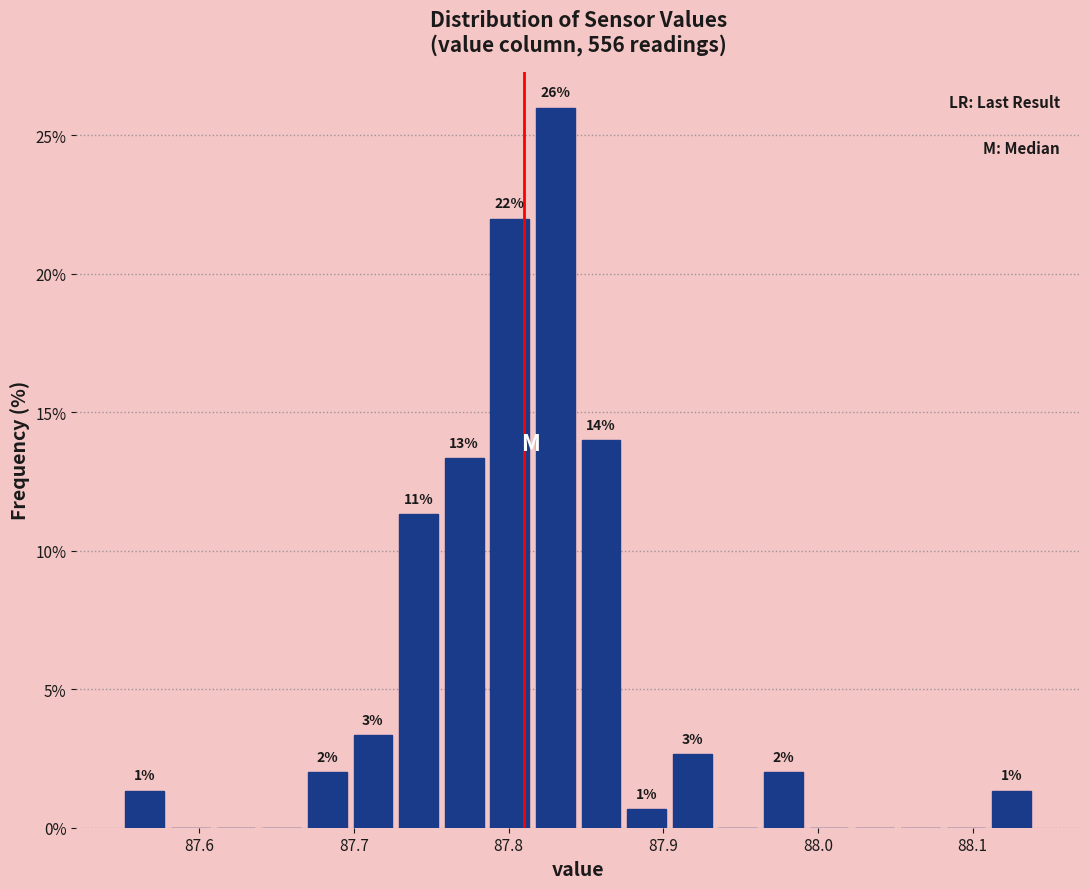

Read against the x-axis, roughly where is the centre of the tallest bar?

87.83